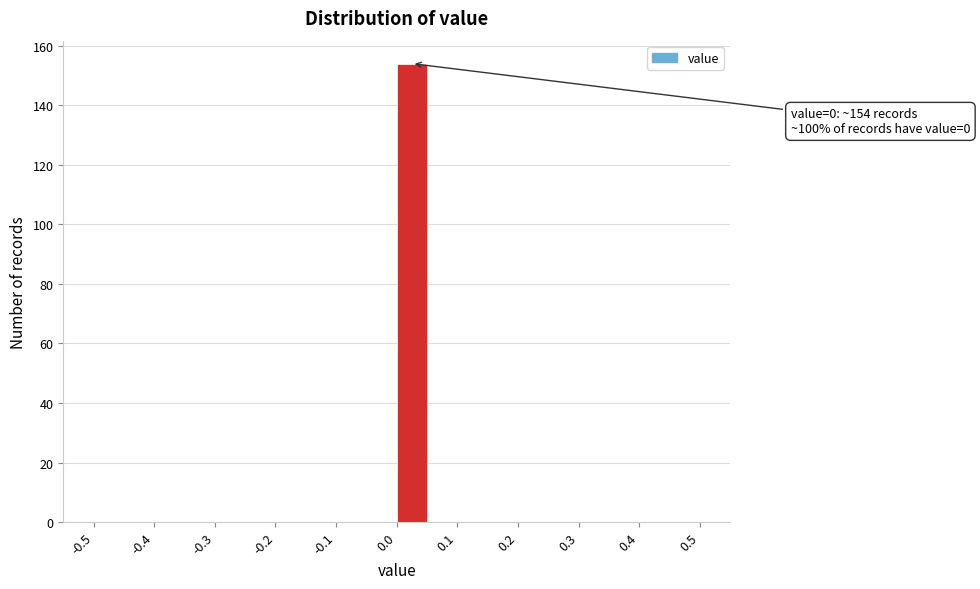

Over which range of the x-axis is the bar tallest?

0.00 to 0.05